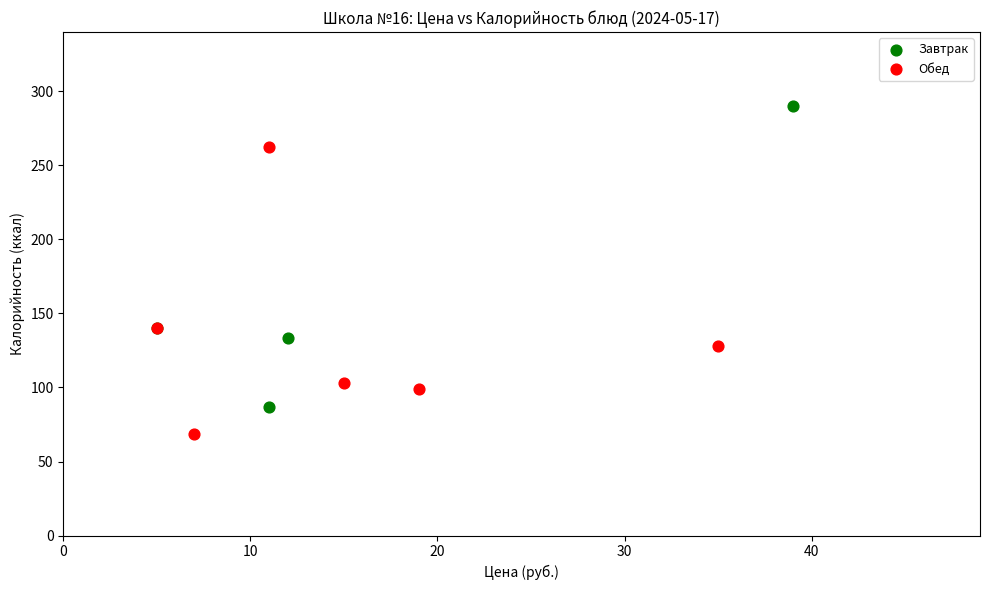

Which series has the widest spread of Y values?

Завтрак